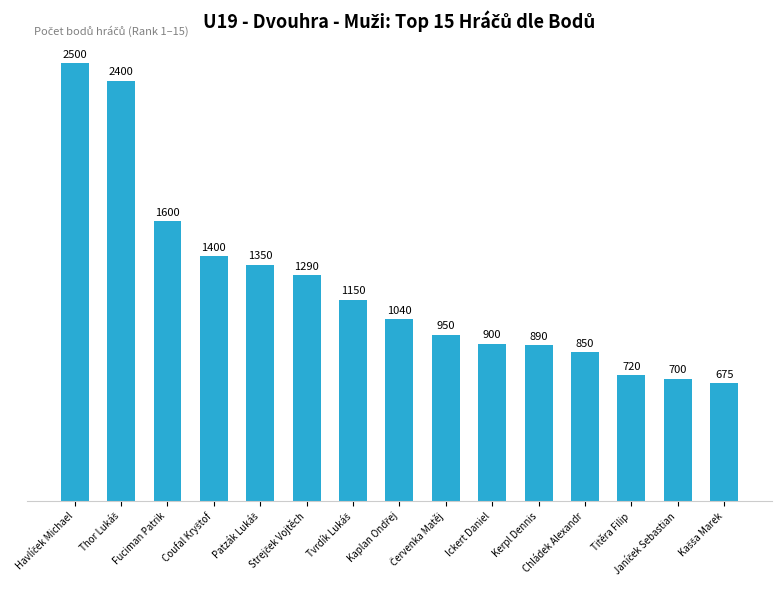

What is the smallest value displayed?

675